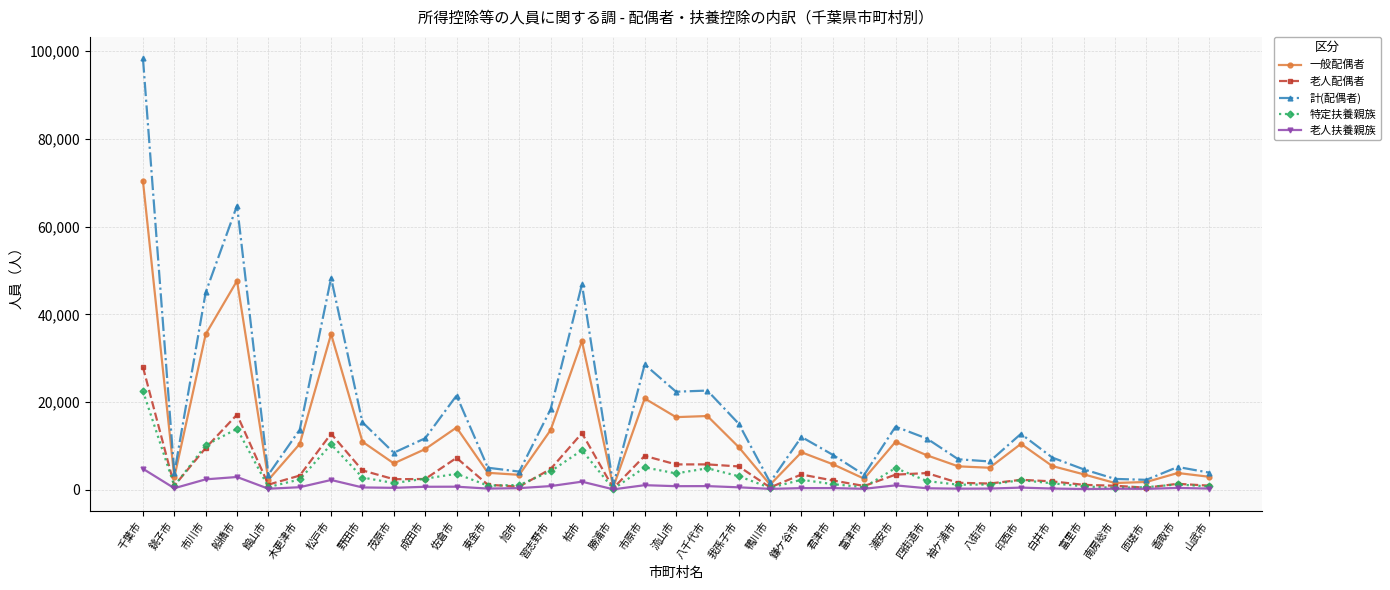

What is the total value across all series at 柏市?

104549